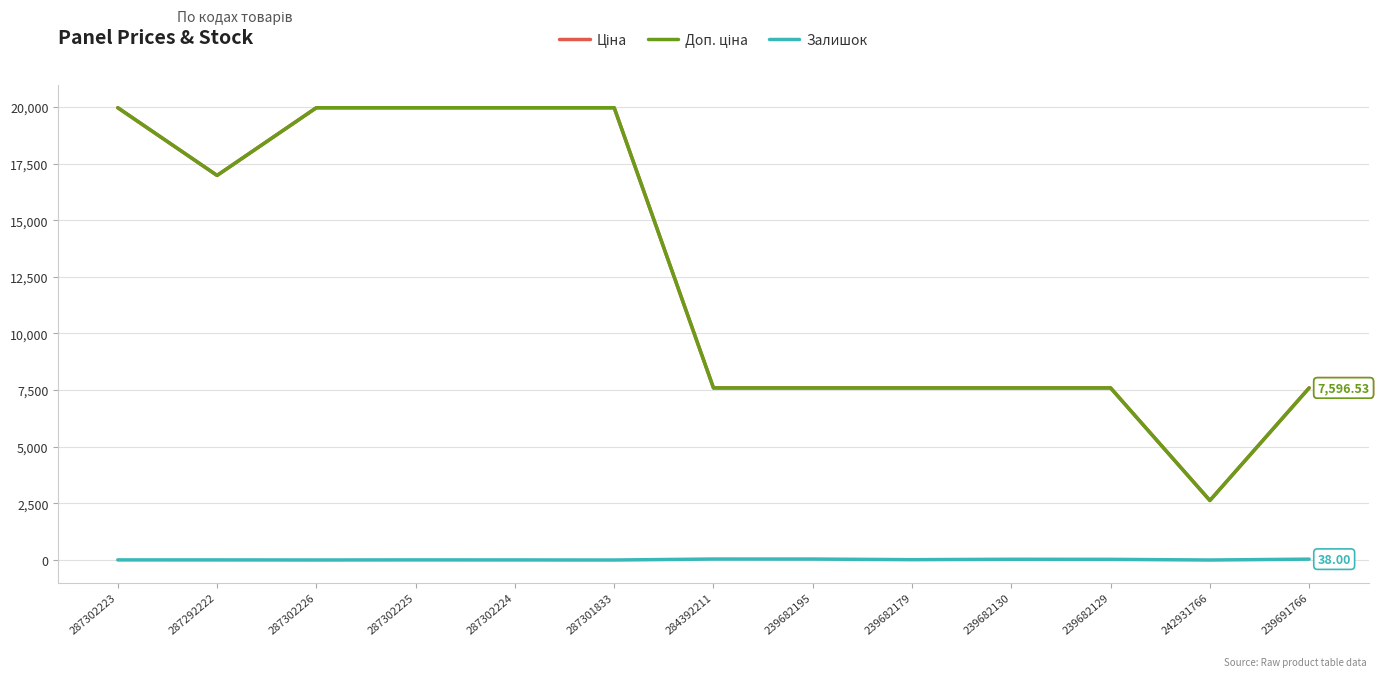

What is the difference between the second highest and minimum values in the Доп. ціна series?

17336.2